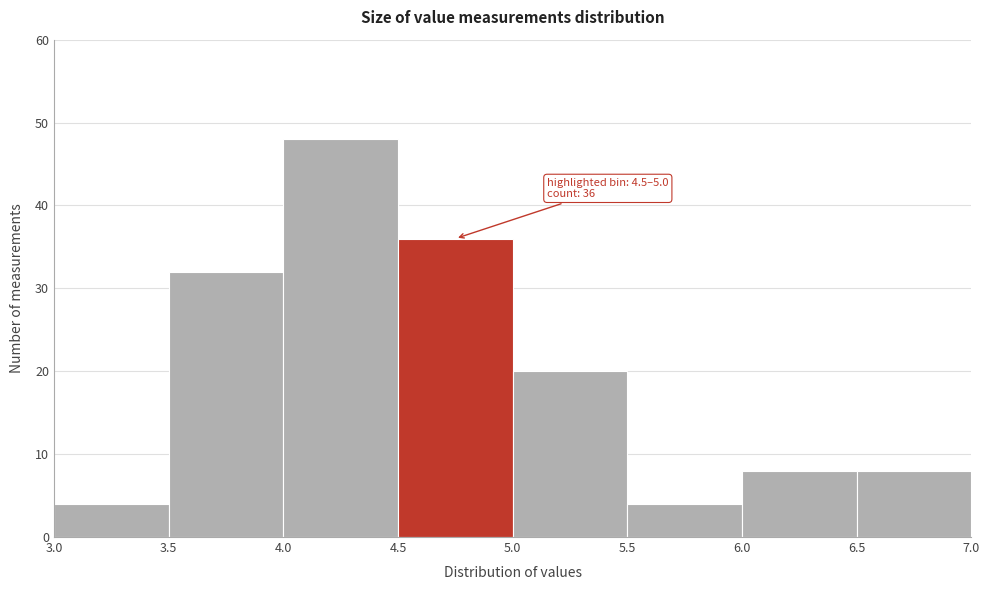

Which range on the x-axis has the tallest bar?

4.0 to 4.5